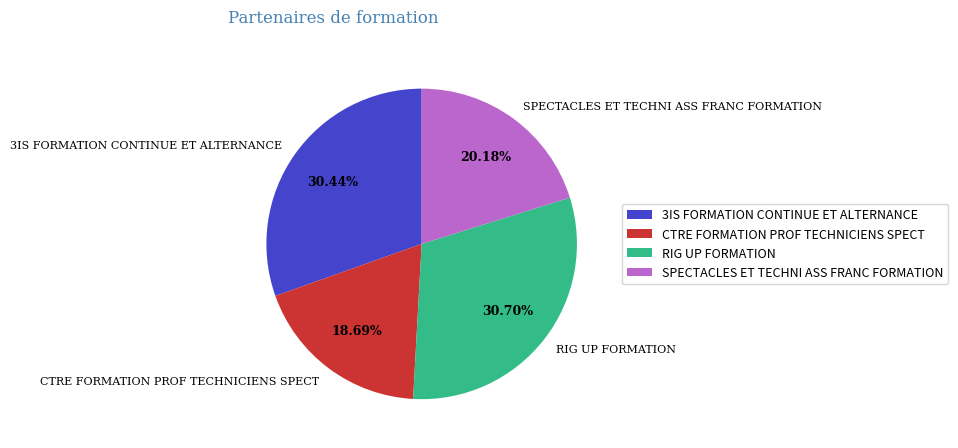

To the nearest percent, what percentage of the pie is CTRE FORMATION PROF TECHNICIENS SPECT?

19%